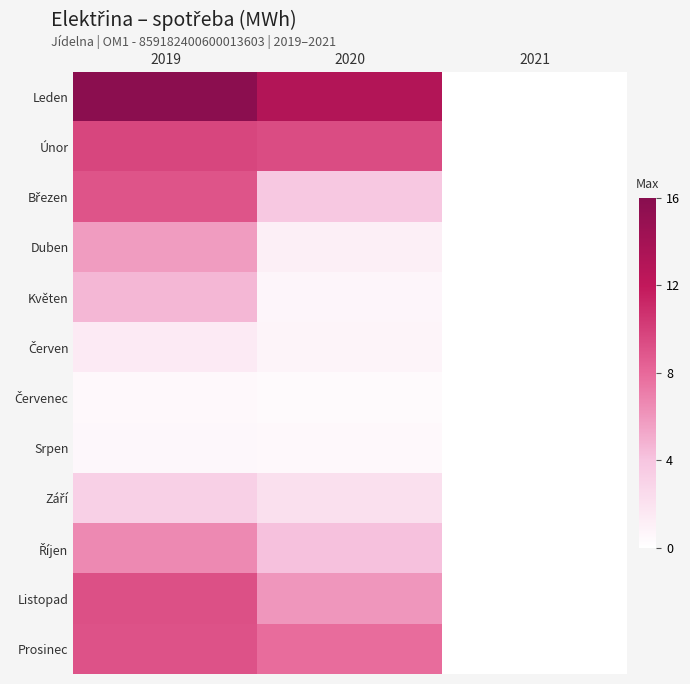

Rank the series by their maximum value, from lowest to highest.

Červenec, Srpen, Červen, Září, Květen, Duben, Říjen, Březen, Prosinec, Listopad, Únor, Leden